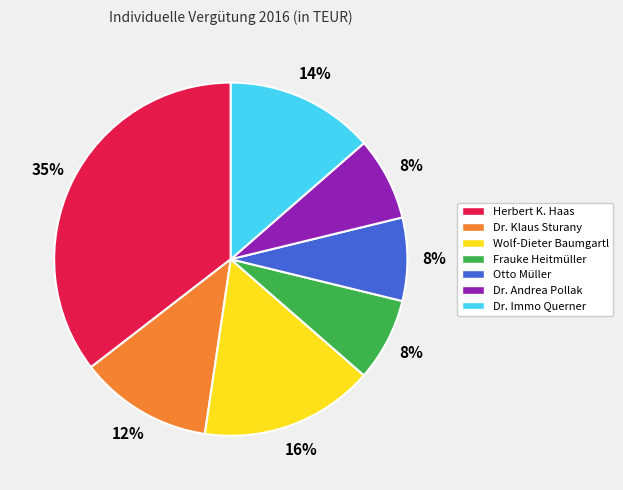

Combined, do Dr. Andrea Pollak and Herbert K. Haas account for over 50%?

No